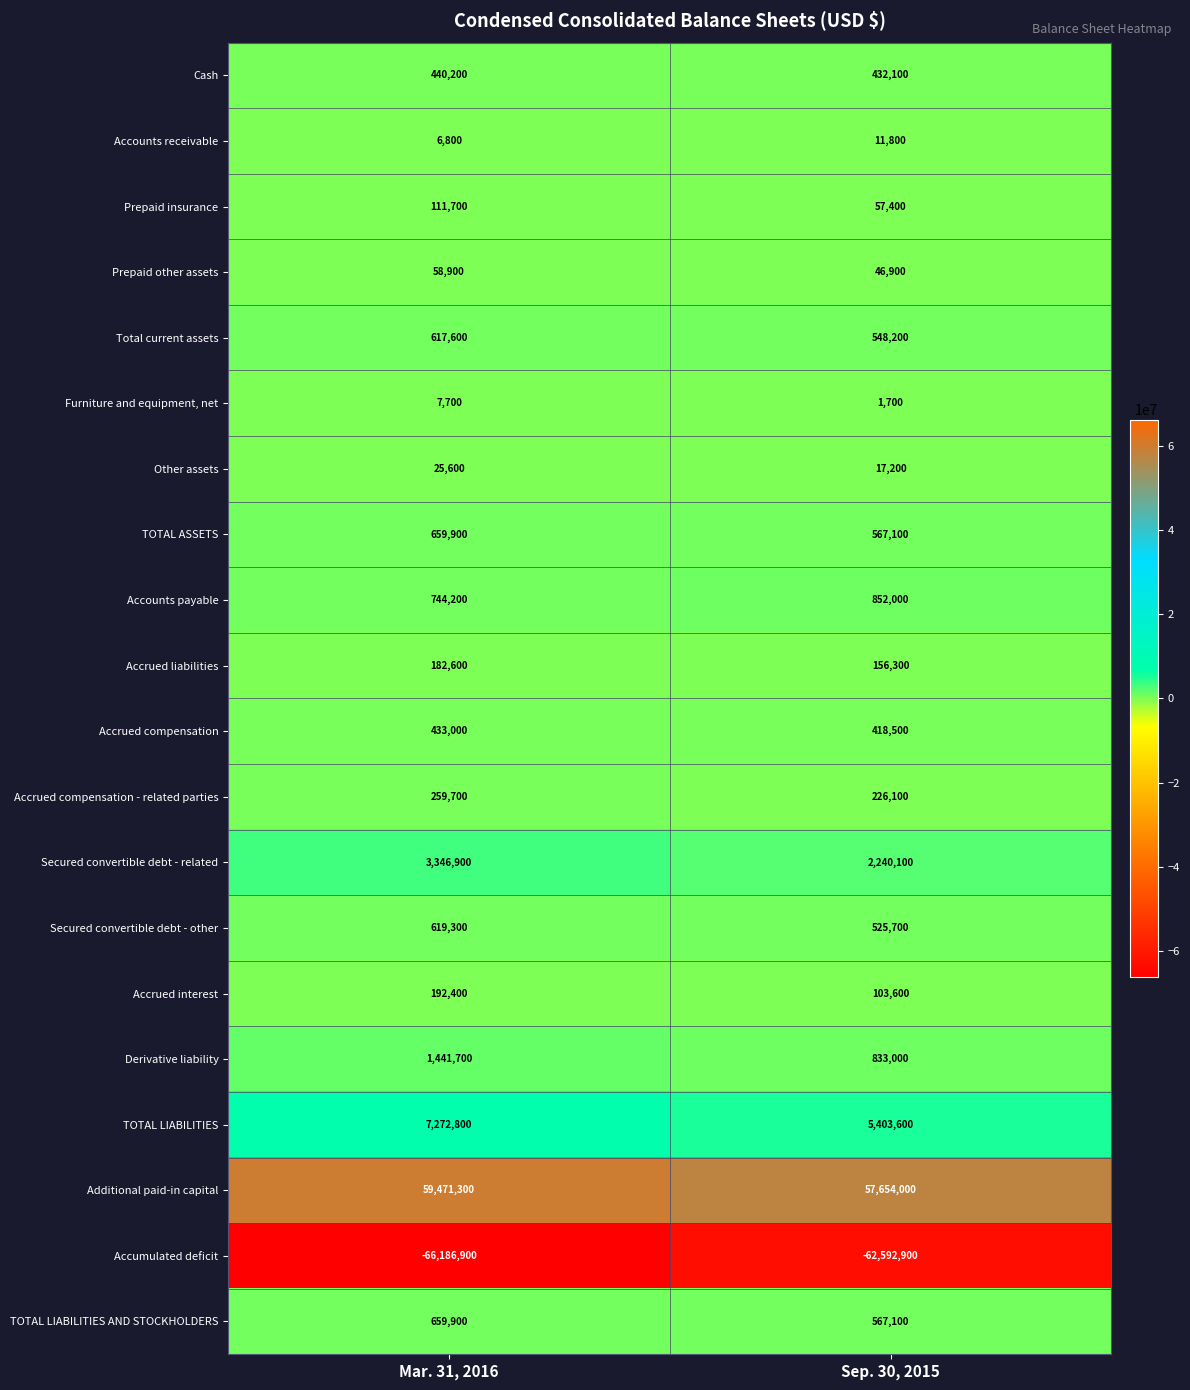

Is it true that Accrued compensation equals 707889 at Mar. 31, 2016?

False